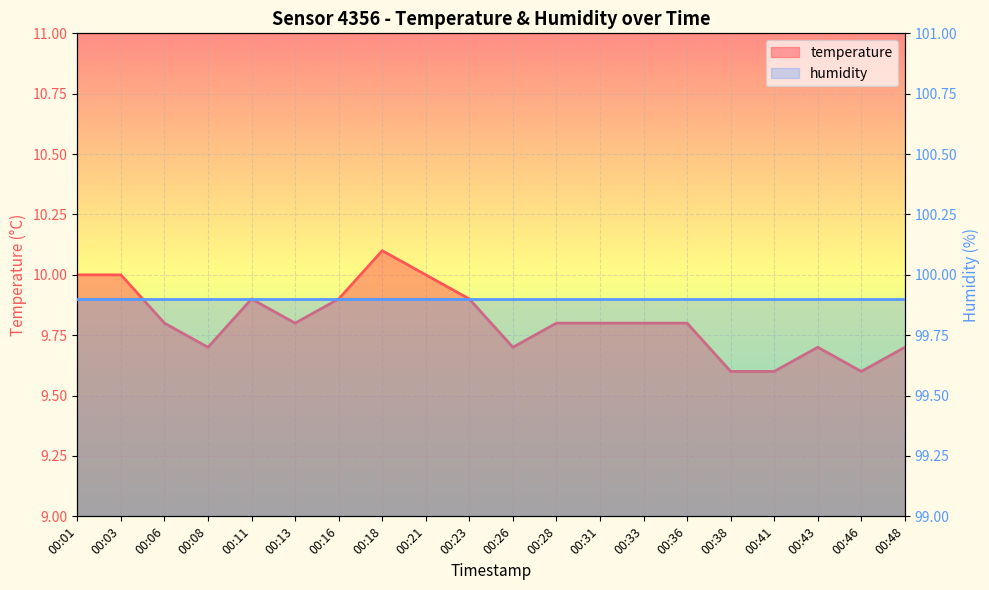

Does the chart display data point markers on the line(s)?

No